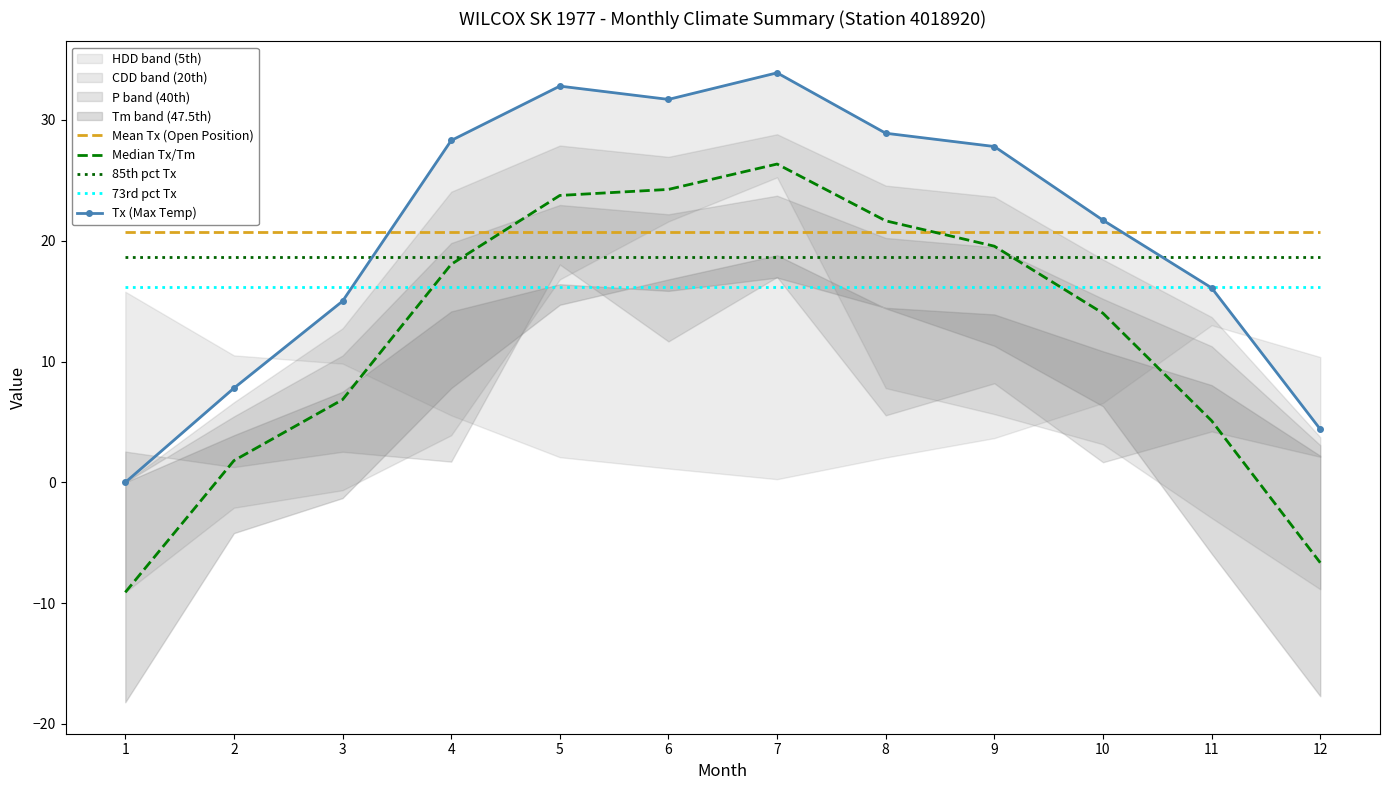

List the series in order of their peak value, highest first.

Tx (Max Temp), Median Tx/Tm, Mean Tx (Open Position), 85th pct Tx, 73rd pct Tx